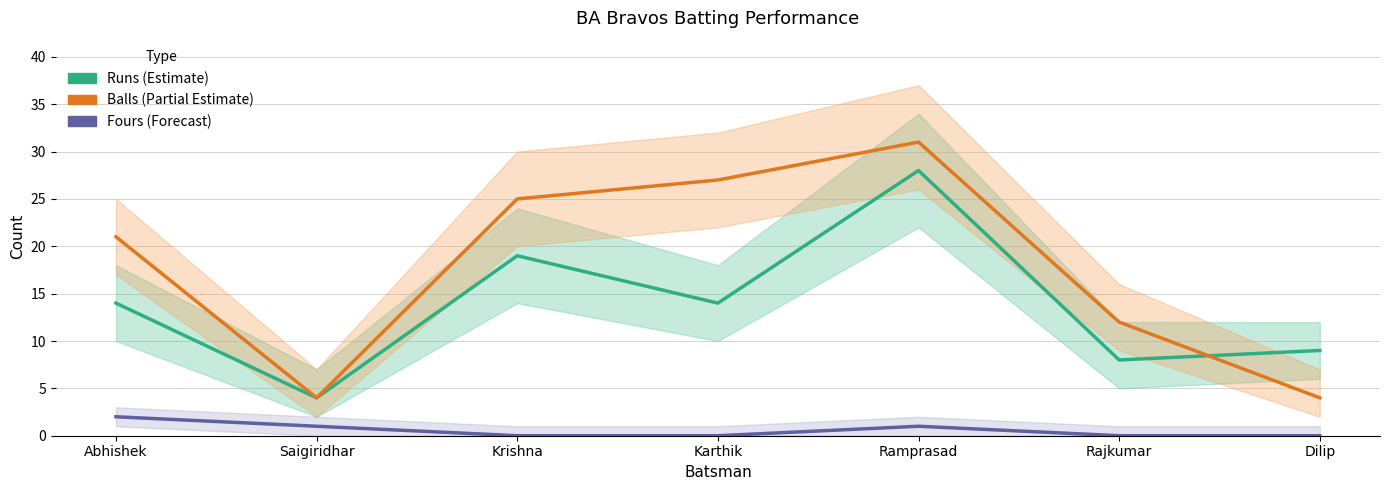

Is this an area chart (filled region under the line)?

No